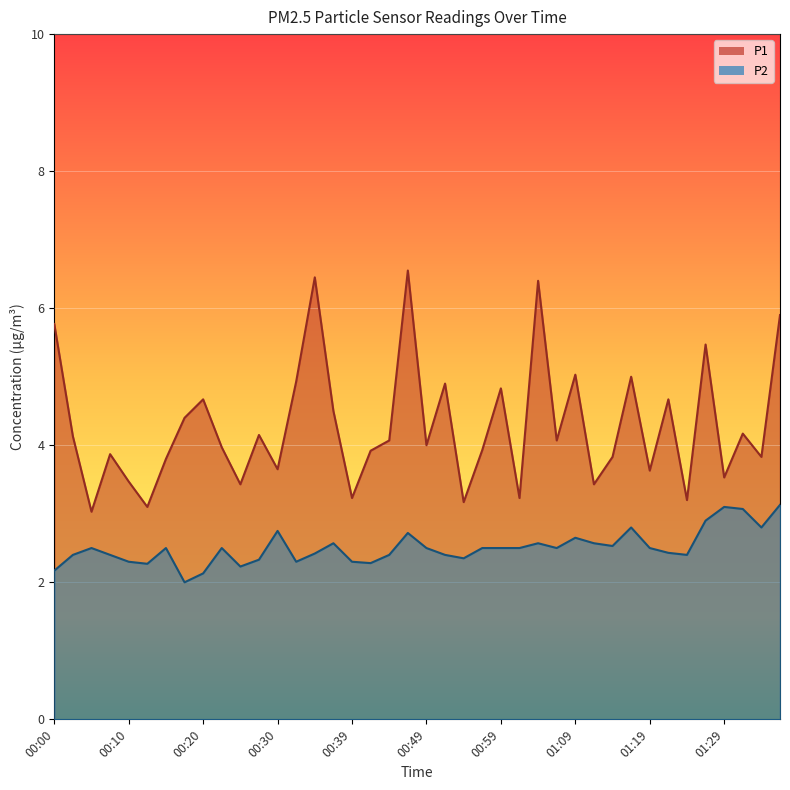

Reading left to right, transcribe all the data shown in this chart.

P1: 00:00=5.8	00:03=4.1	00:05=3.0	00:08=3.9	00:10=3.5	00:12=3.1	00:15=3.8	00:17=4.4	00:20=4.7	00:22=4.0	00:25=3.4	00:27=4.2	00:30=3.6	00:32=4.9	00:35=6.5	00:37=4.5	00:39=3.2	00:42=3.9	00:44=4.1	00:47=6.5	00:49=4.0	00:52=4.9	00:54=3.2	00:57=3.9	00:59=4.8	01:02=3.2	01:04=6.4	01:06=4.1	01:09=5.0	01:11=3.4	01:14=3.8	01:16=5.0	01:19=3.6	01:21=4.7	01:24=3.2	01:26=5.5	01:29=3.5	01:31=4.2	01:33=3.8	01:36=5.9
P2: 00:00=2.2	00:03=2.4	00:05=2.5	00:08=2.4	00:10=2.3	00:12=2.3	00:15=2.5	00:17=2.0	00:20=2.1	00:22=2.5	00:25=2.2	00:27=2.3	00:30=2.8	00:32=2.3	00:35=2.4	00:37=2.6	00:39=2.3	00:42=2.3	00:44=2.4	00:47=2.7	00:49=2.5	00:52=2.4	00:54=2.4	00:57=2.5	00:59=2.5	01:02=2.5	01:04=2.6	01:06=2.5	01:09=2.6	01:11=2.6	01:14=2.5	01:16=2.8	01:19=2.5	01:21=2.4	01:24=2.4	01:26=2.9	01:29=3.1	01:31=3.1	01:33=2.8	01:36=3.1